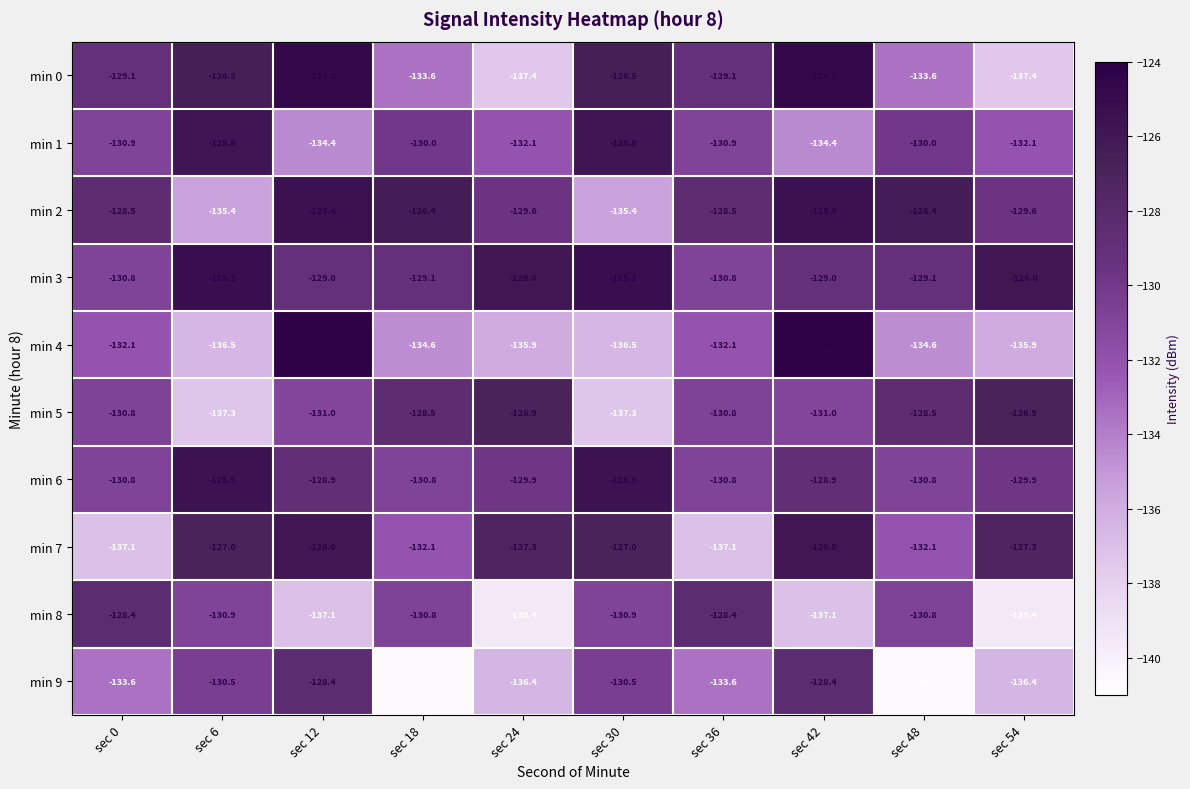

The value of min 1 at sec 30 is -171.1. True or false?

False